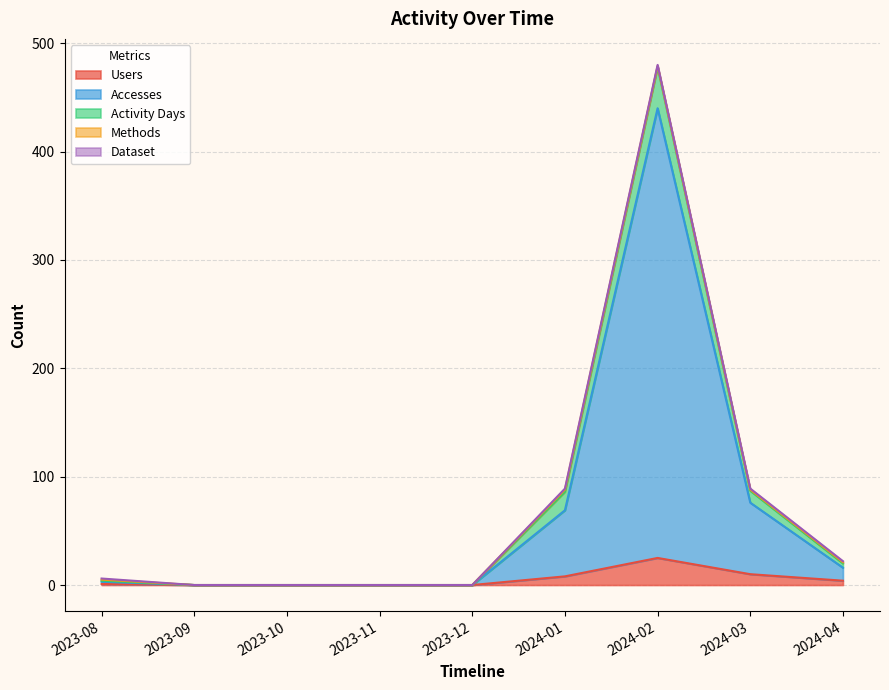

How many lines are shown in the chart?

5